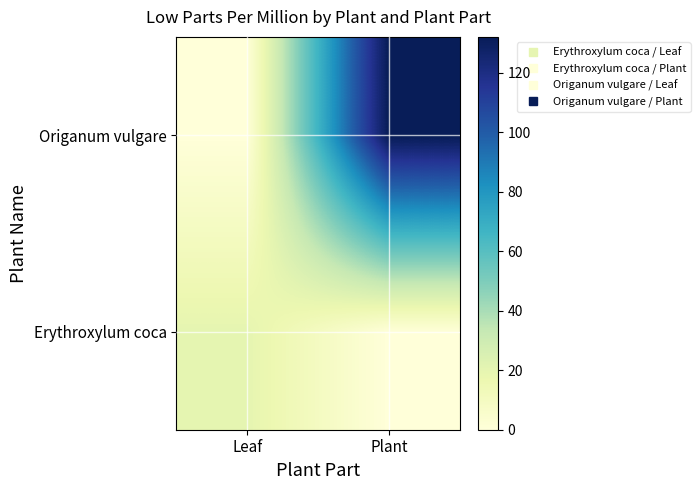

Which category has the lowest value across all series?

Plant